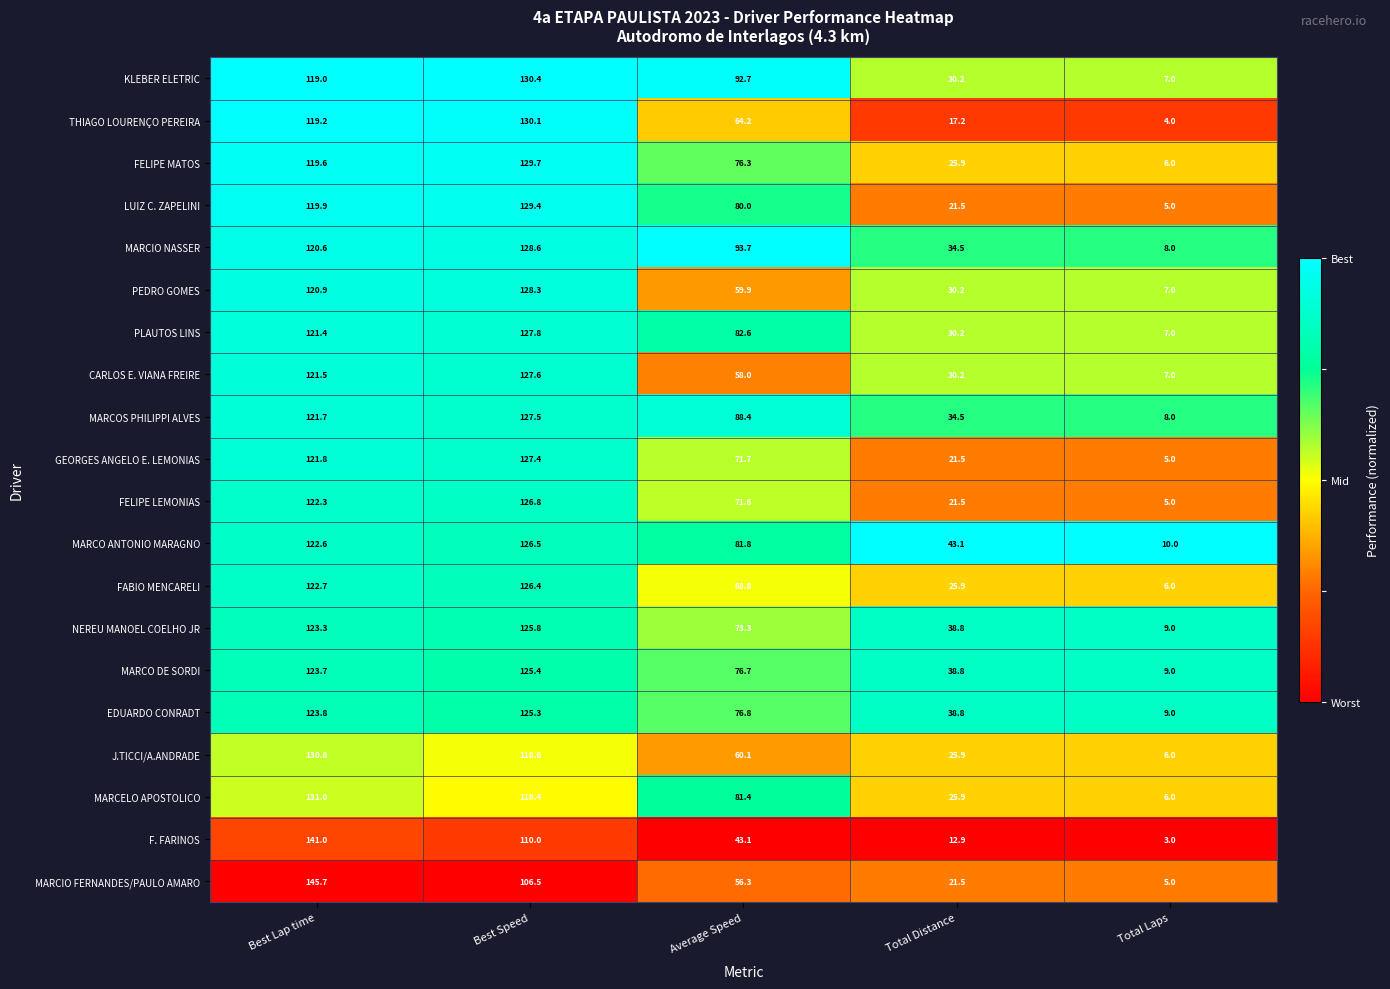

At which category is the sum across all series the highest?

Best Speed